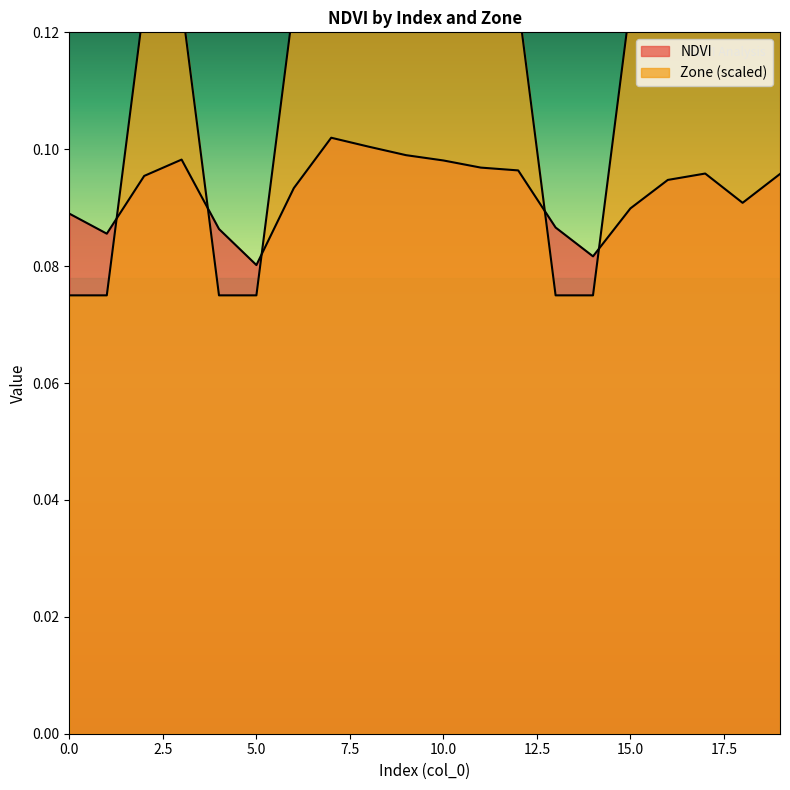

Rank the series at 2 from highest to lowest value.

Zone, NDVI